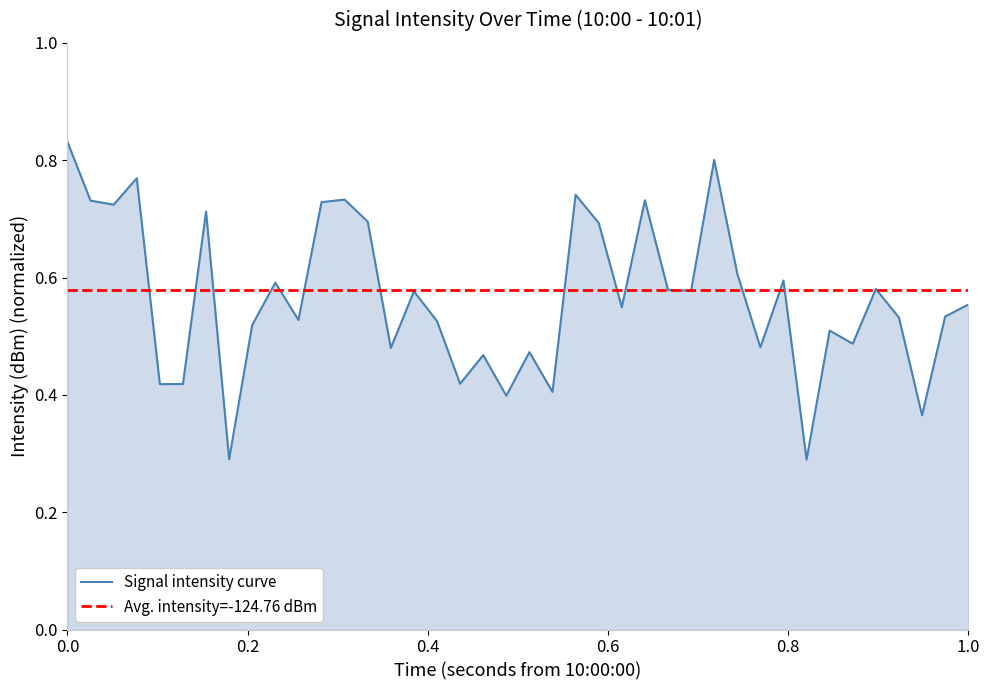

What is the difference between the maximum and minimum values?

0.5